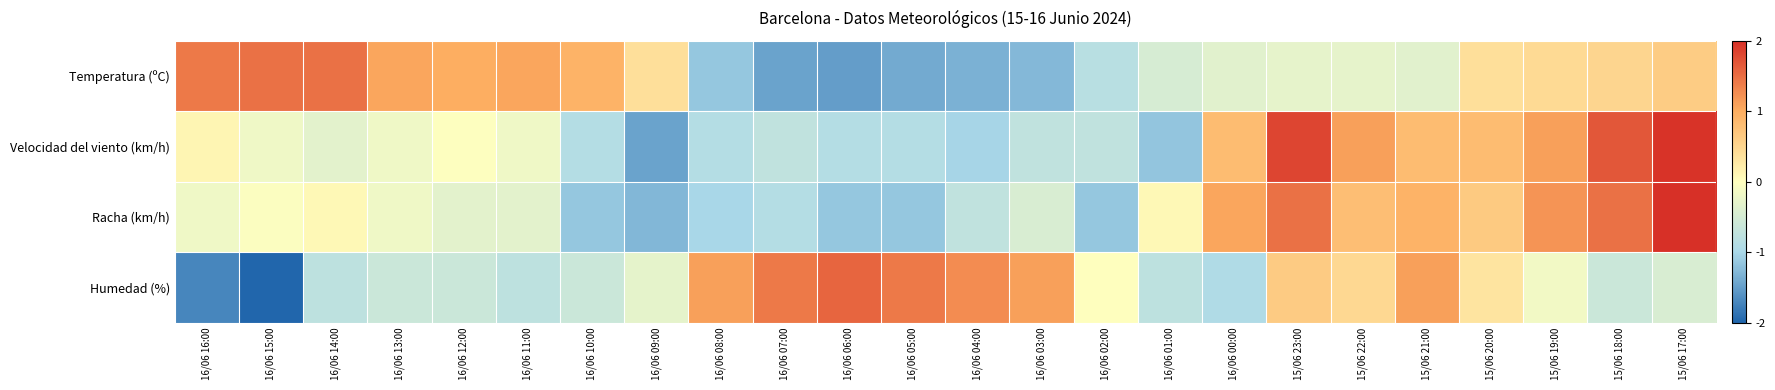

Reading left to right, transcribe all the data shown in this chart.

Temperatura (ºC): 16/06 16:00=1.4	16/06 15:00=1.5	16/06 14:00=1.5	16/06 13:00=1.1	16/06 12:00=1.0	16/06 11:00=1.1	16/06 10:00=0.9	16/06 09:00=0.4	16/06 08:00=-1.1	16/06 07:00=-1.5	16/06 06:00=-1.5	16/06 05:00=-1.4	16/06 04:00=-1.3	16/06 03:00=-1.3	16/06 02:00=-0.8	16/06 01:00=-0.5	16/06 00:00=-0.4	15/06 23:00=-0.3	15/06 22:00=-0.3	15/06 21:00=-0.4	15/06 20:00=0.4	15/06 19:00=0.4	15/06 18:00=0.5	15/06 17:00=0.6
Velocidad del viento (km/h): 16/06 16:00=0.1	16/06 15:00=-0.2	16/06 14:00=-0.3	16/06 13:00=-0.2	16/06 12:00=-0.0	16/06 11:00=-0.2	16/06 10:00=-0.9	16/06 09:00=-1.5	16/06 08:00=-0.9	16/06 07:00=-0.7	16/06 06:00=-0.9	16/06 05:00=-0.9	16/06 04:00=-1.0	16/06 03:00=-0.7	16/06 02:00=-0.7	16/06 01:00=-1.2	16/06 00:00=0.8	15/06 23:00=1.8	15/06 22:00=1.1	15/06 21:00=0.8	15/06 20:00=0.8	15/06 19:00=1.1	15/06 18:00=1.7	15/06 17:00=2.0
Racha (km/h): 16/06 16:00=-0.2	16/06 15:00=-0.0	16/06 14:00=0.1	16/06 13:00=-0.2	16/06 12:00=-0.3	16/06 11:00=-0.3	16/06 10:00=-1.2	16/06 09:00=-1.3	16/06 08:00=-1.0	16/06 07:00=-0.9	16/06 06:00=-1.2	16/06 05:00=-1.2	16/06 04:00=-0.7	16/06 03:00=-0.5	16/06 02:00=-1.2	16/06 01:00=0.1	16/06 00:00=1.1	15/06 23:00=1.5	15/06 22:00=0.8	15/06 21:00=0.9	15/06 20:00=0.6	15/06 19:00=1.2	15/06 18:00=1.5	15/06 17:00=2.3
Humedad (%): 16/06 16:00=-1.7	16/06 15:00=-2.0	16/06 14:00=-0.8	16/06 13:00=-0.6	16/06 12:00=-0.6	16/06 11:00=-0.8	16/06 10:00=-0.6	16/06 09:00=-0.3	16/06 08:00=1.1	16/06 07:00=1.4	16/06 06:00=1.6	16/06 05:00=1.4	16/06 04:00=1.3	16/06 03:00=1.1	16/06 02:00=0.0	16/06 01:00=-0.8	16/06 00:00=-0.9	15/06 23:00=0.6	15/06 22:00=0.5	15/06 21:00=1.1	15/06 20:00=0.3	15/06 19:00=-0.1	15/06 18:00=-0.6	15/06 17:00=-0.5